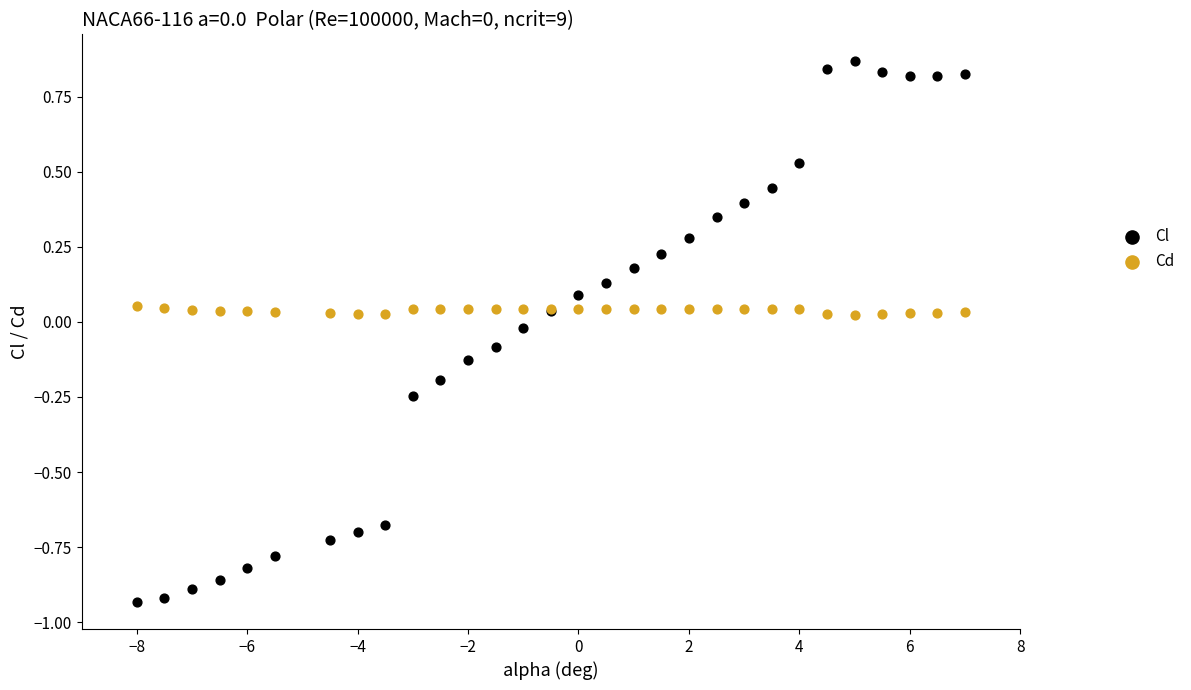

Which series reaches the maximum Y coordinate?

Cl